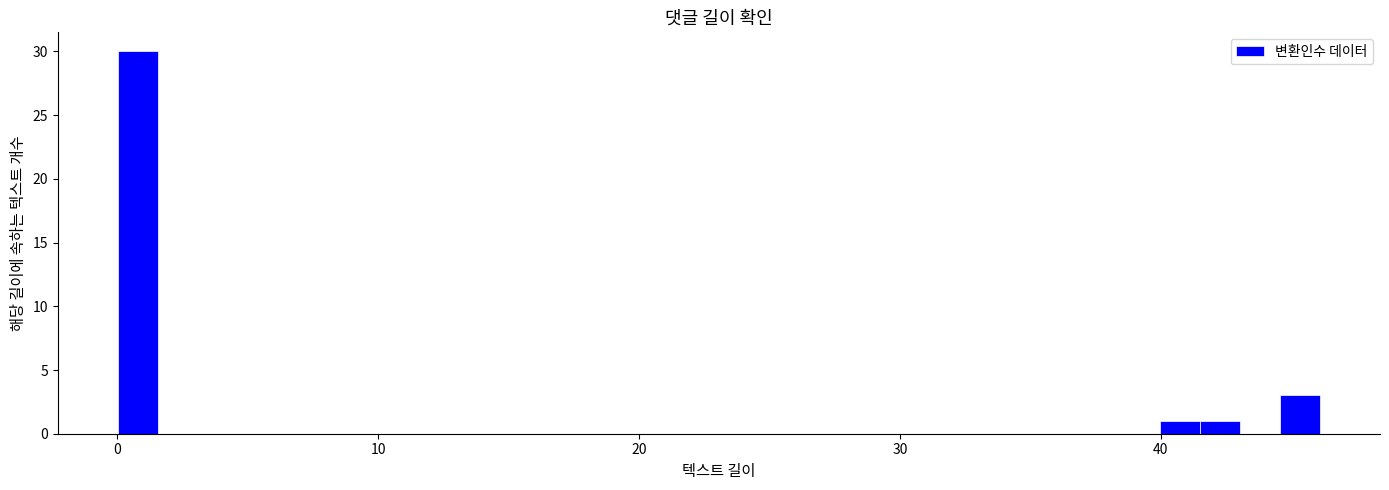

Around what value on the x-axis is the tallest bar? Give the approximate position of its centre, as read against the axis.

1